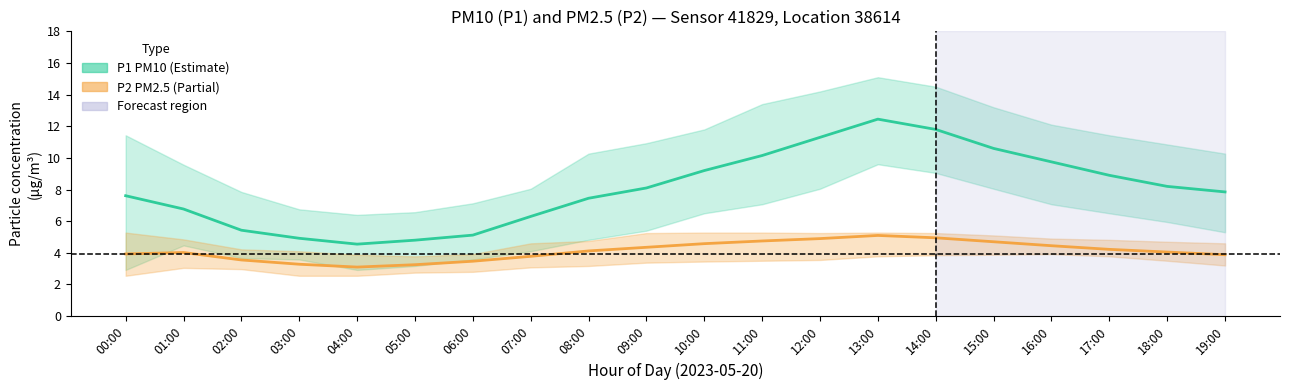

What is the total value across all series at 07:00?

10.1